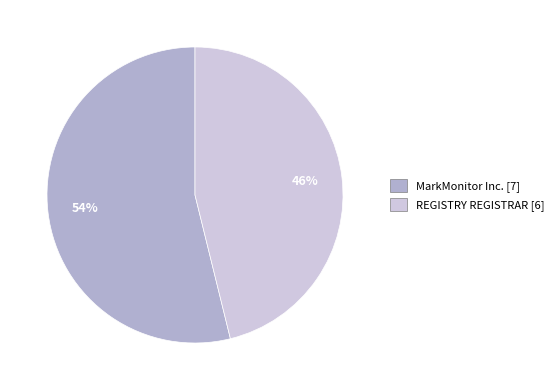

Count the number of slices in the pie.

2